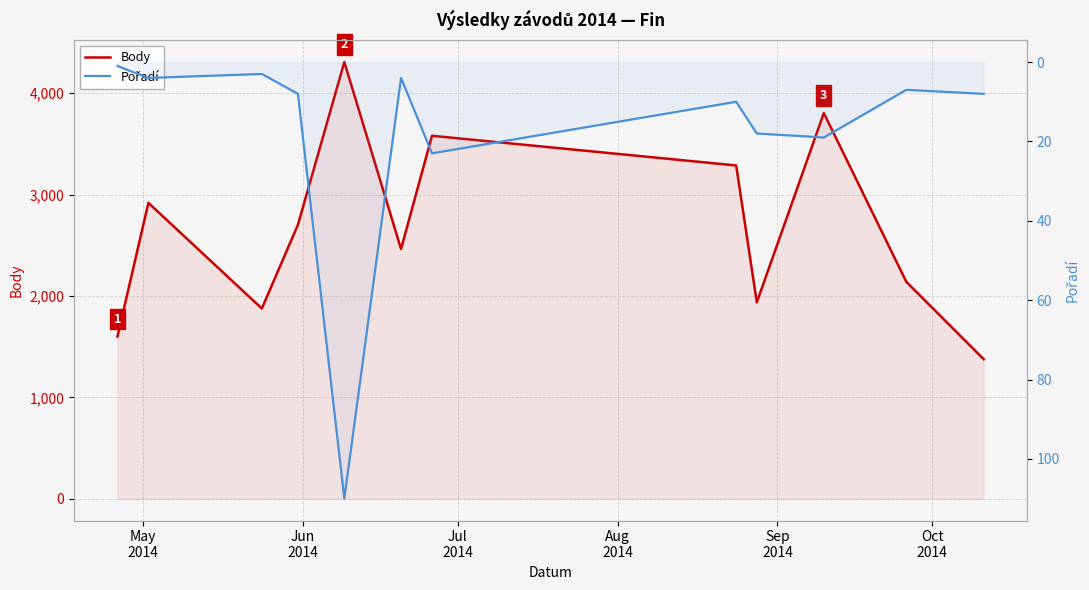

True or false: Body and Pořadí cross at least once.

False